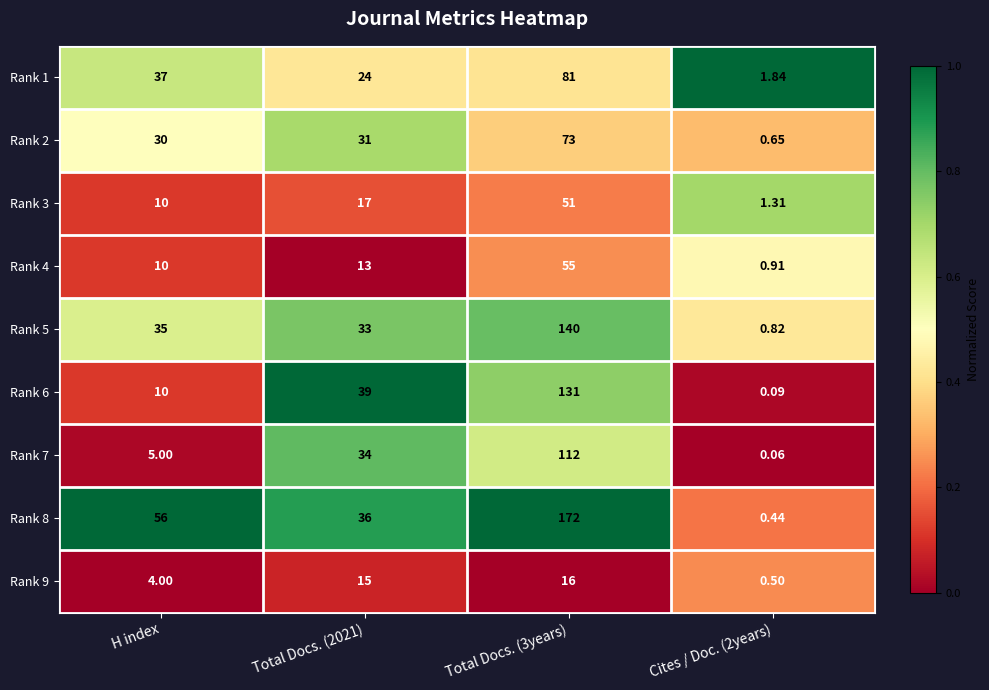

Is the value of Rank 9 at Cites / Doc. (2years) greater than the value of Rank 4 at Total Docs. (3years)?

No